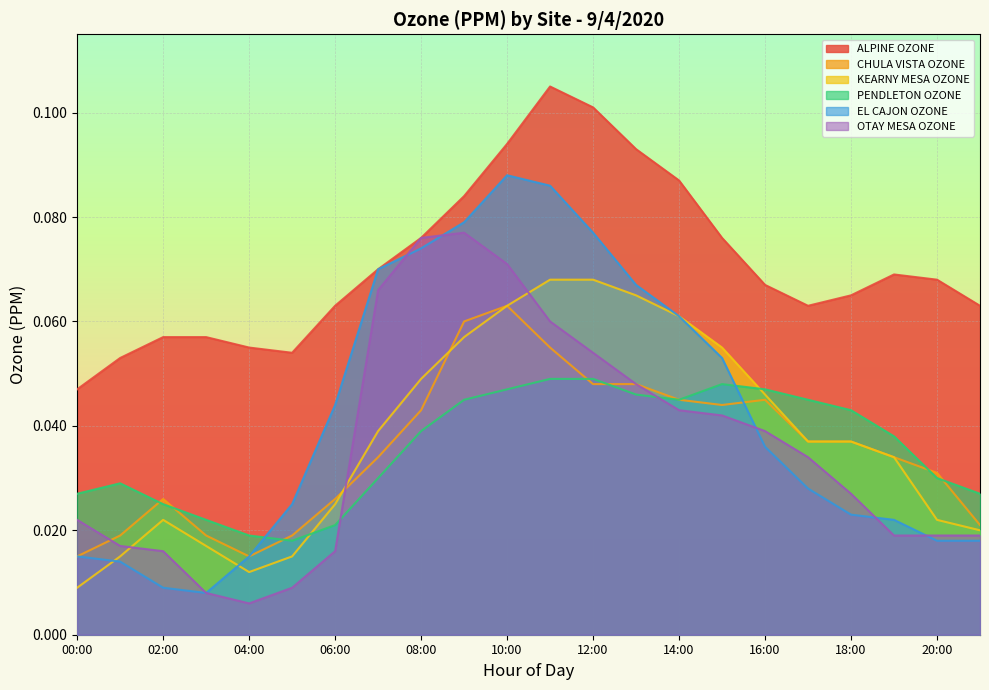

Rank the series by their maximum value, from highest to lowest.

ALPINE OZONE, EL CAJON OZONE, OTAY MESA OZONE, KEARNY MESA OZONE, CHULA VISTA OZONE, PENDLETON OZONE